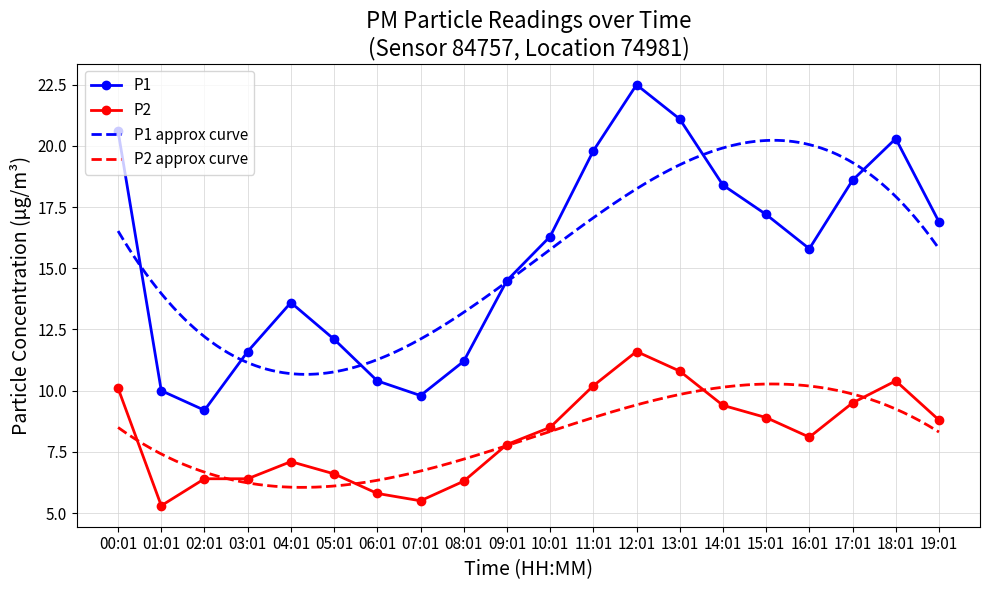

Which label corresponds to the smallest value in the chart?

01:01